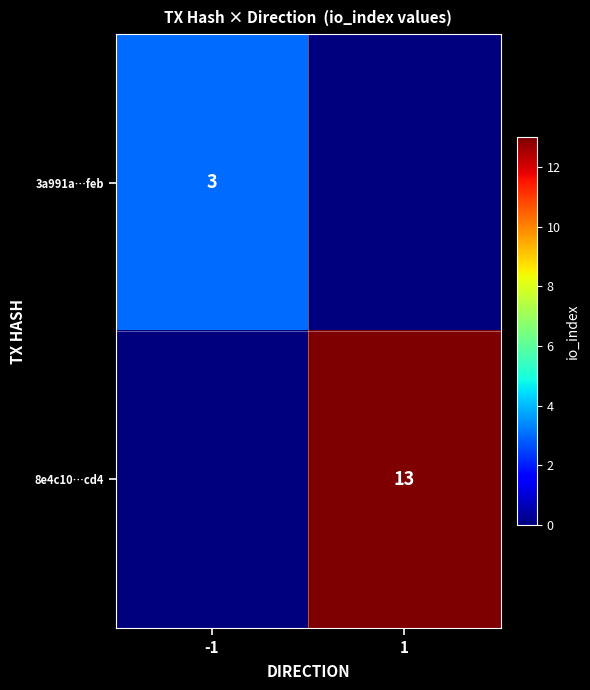

True or false: 8e4c10…cd4 has a value of 13 at 1.

True